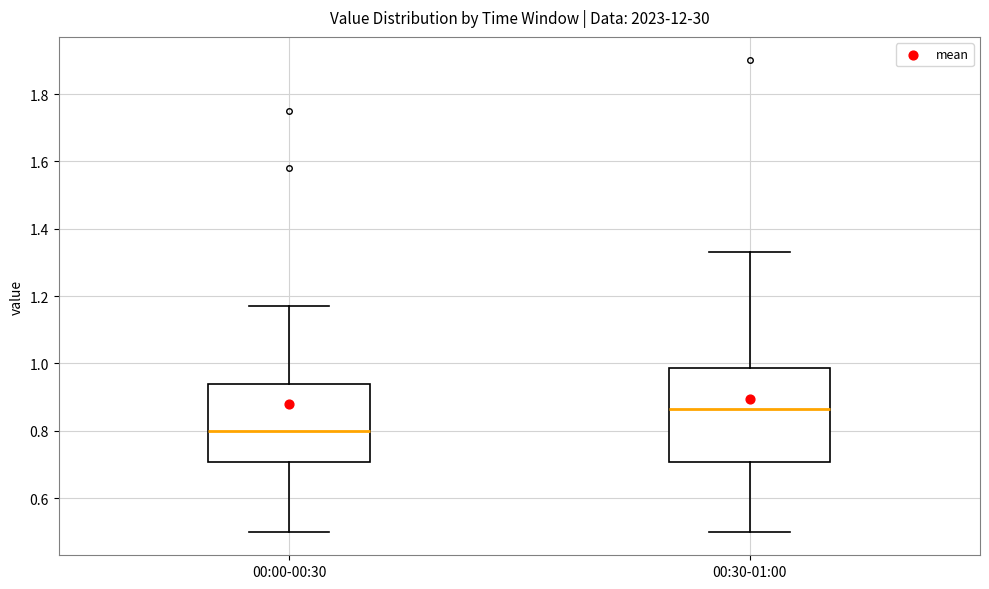

Where does the median line of the box for 00:30-01:00 sit on the y-axis? The values are not printed on the chart, so give them approximately, as read against the axis.

0.86